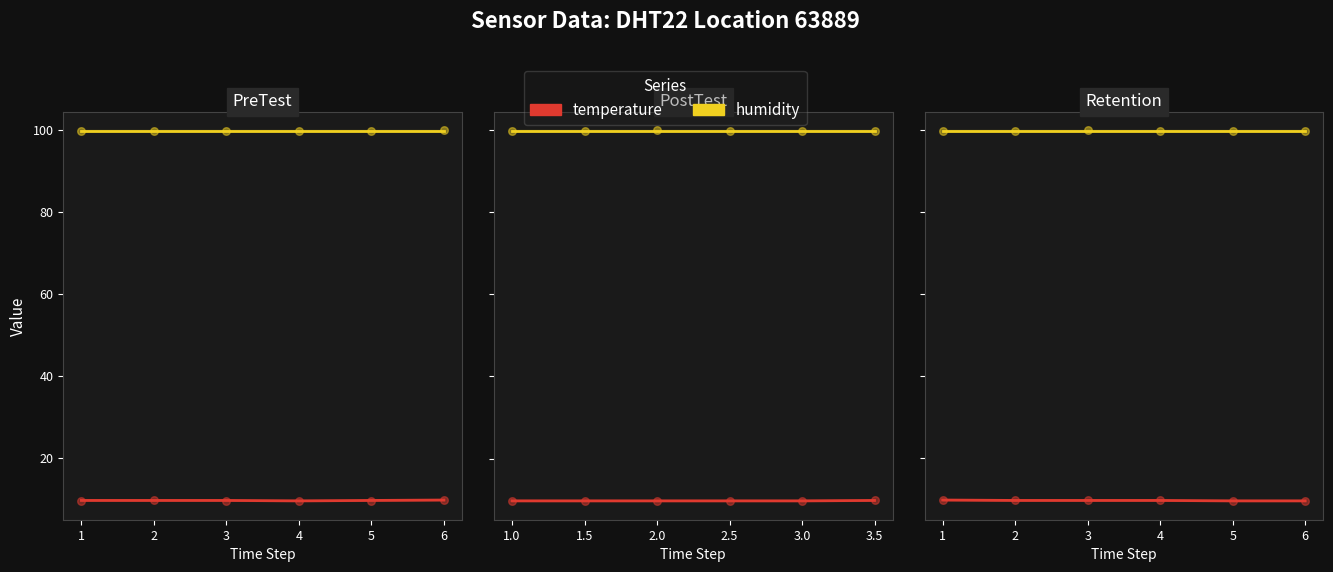

Which series has the largest Y range (max minus min)?

temperature